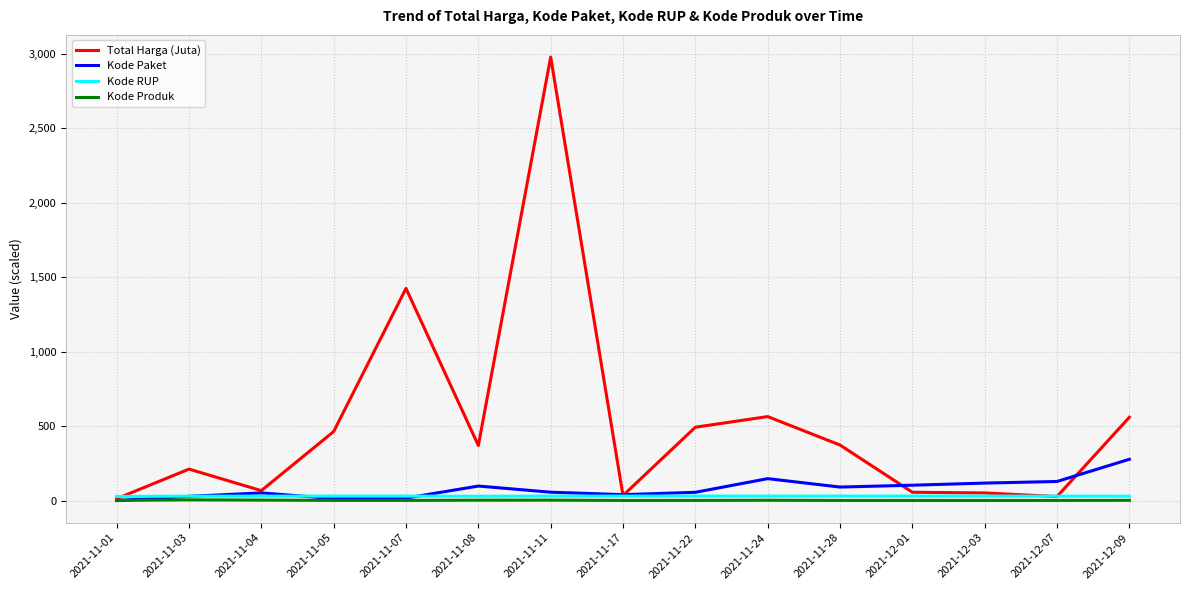

How many categories are shown in the chart?

15